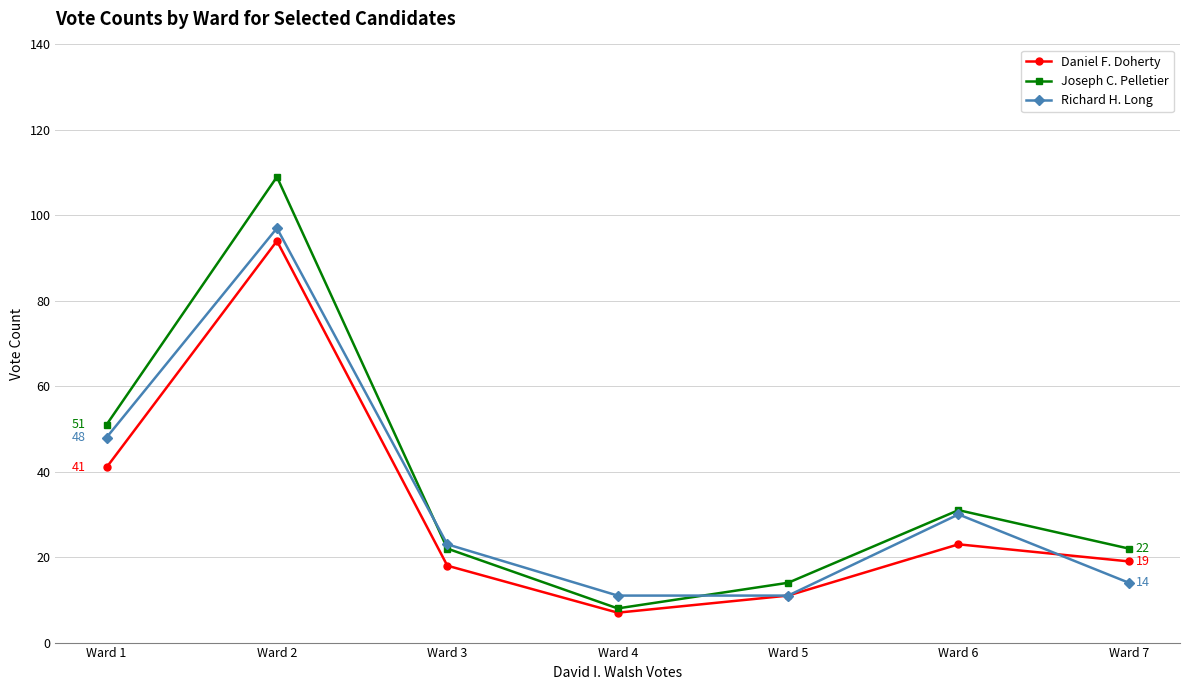

At which category does Joseph C. Pelletier reach its first local valley?

Ward 4